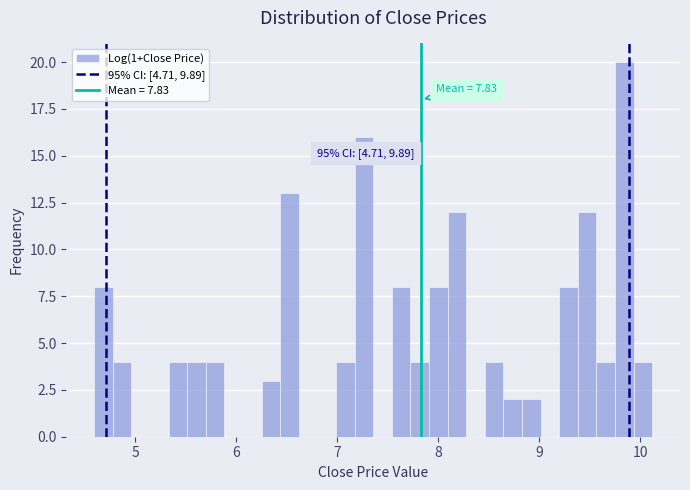

Read against the x-axis, roughly where is the centre of the tallest bar?

9.8